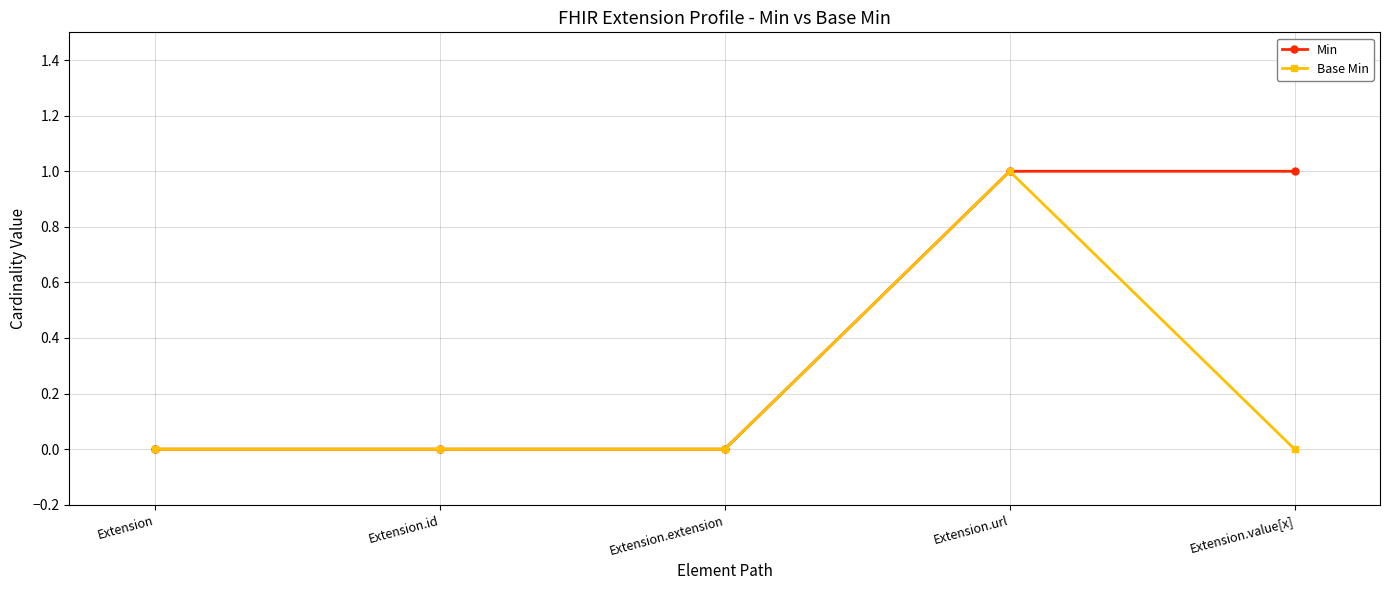

Reading left to right, extract all data points from this chart.

Min: Extension=0	Extension.id=0	Extension.extension=0	Extension.url=1	Extension.value[x]=1
Base Min: Extension=0	Extension.id=0	Extension.extension=0	Extension.url=1	Extension.value[x]=0